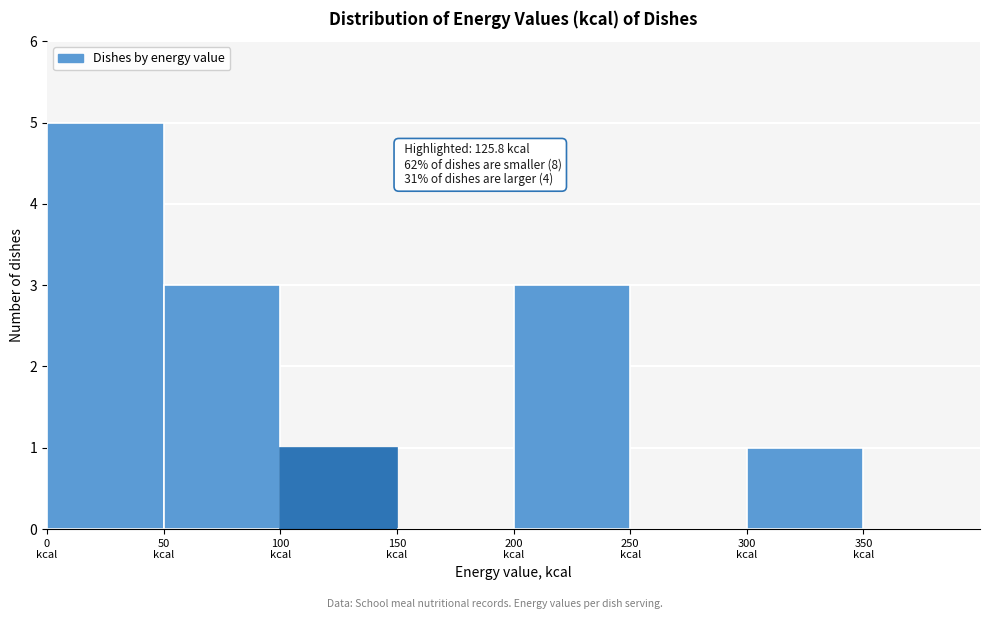

Which range on the x-axis has the tallest bar?

0 to 50